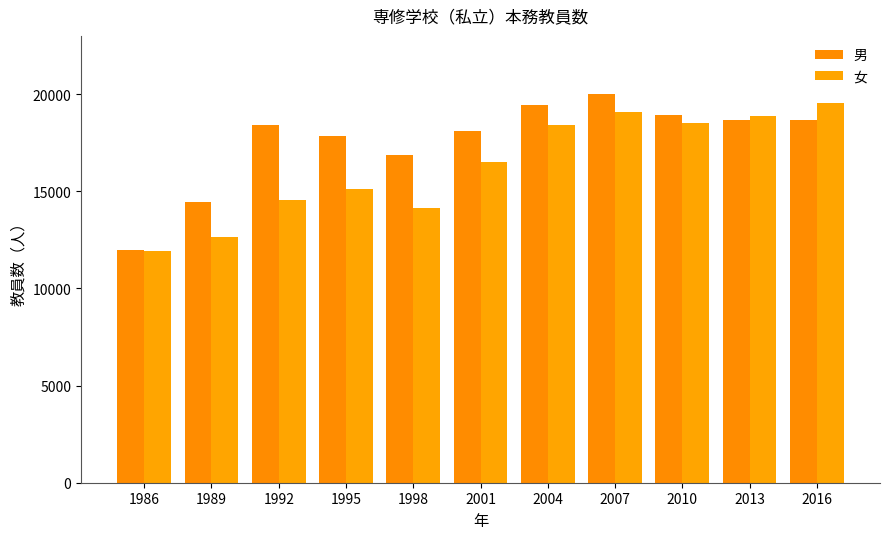

What are all the series names shown in the legend?

男, 女